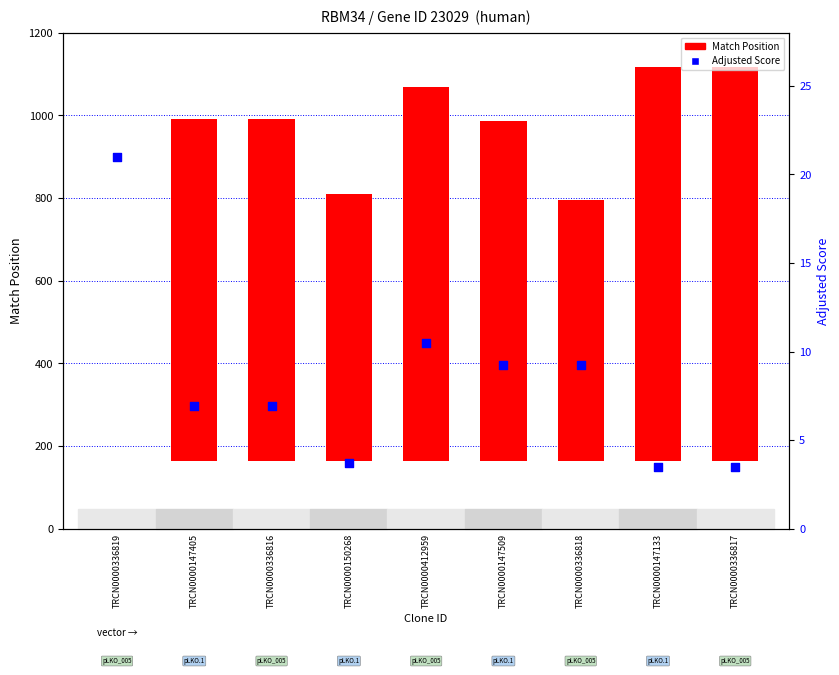

At which category is the sum across all series the highest?

TRCN0000147133